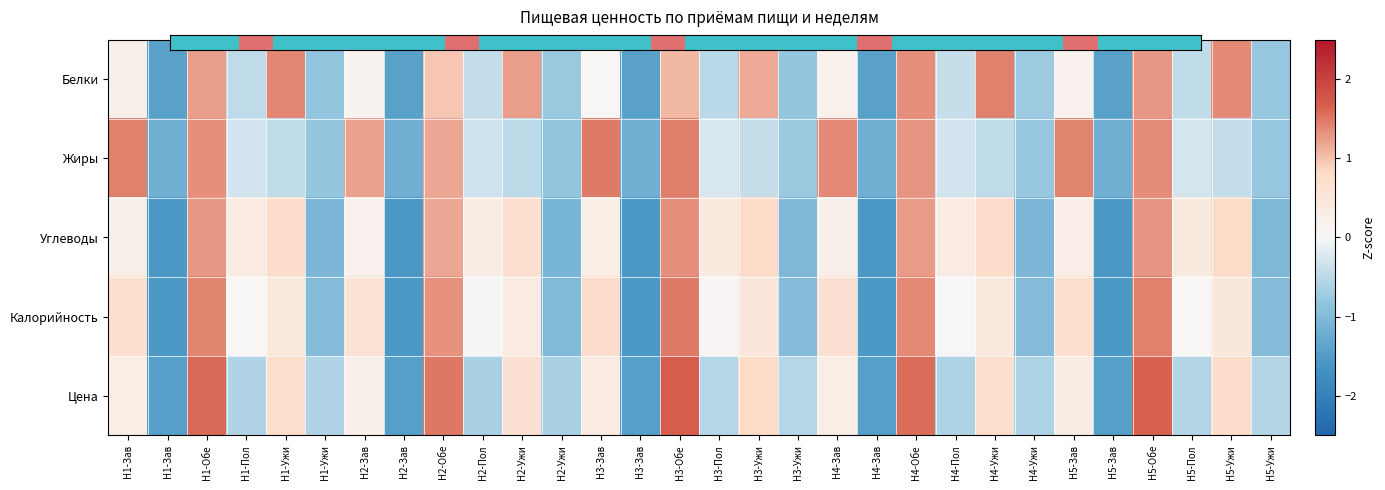

The Белки series shows 1.9 at Н4-Ужи. True or false?

False